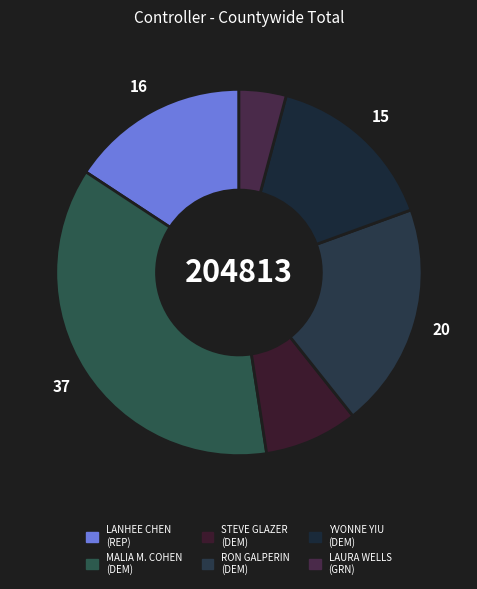

Does RON GALPERIN (DEM) represent more than half of the total?

No